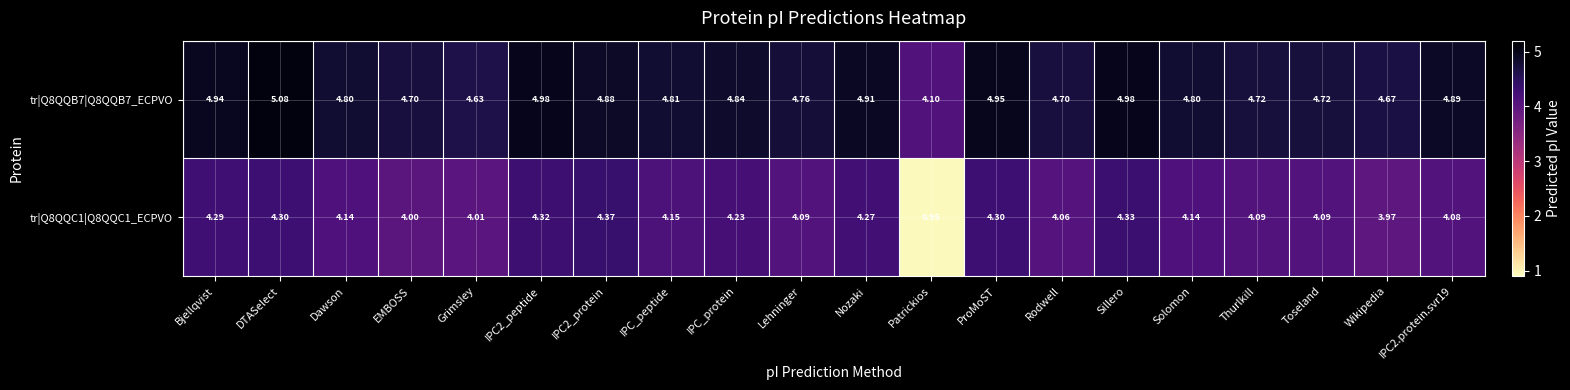

Is the value of tr|Q8QQC1|Q8QQC1_ECPVO at IPC2_protein greater than the value of tr|Q8QQB7|Q8QQB7_ECPVO at IPC2_peptide?

No